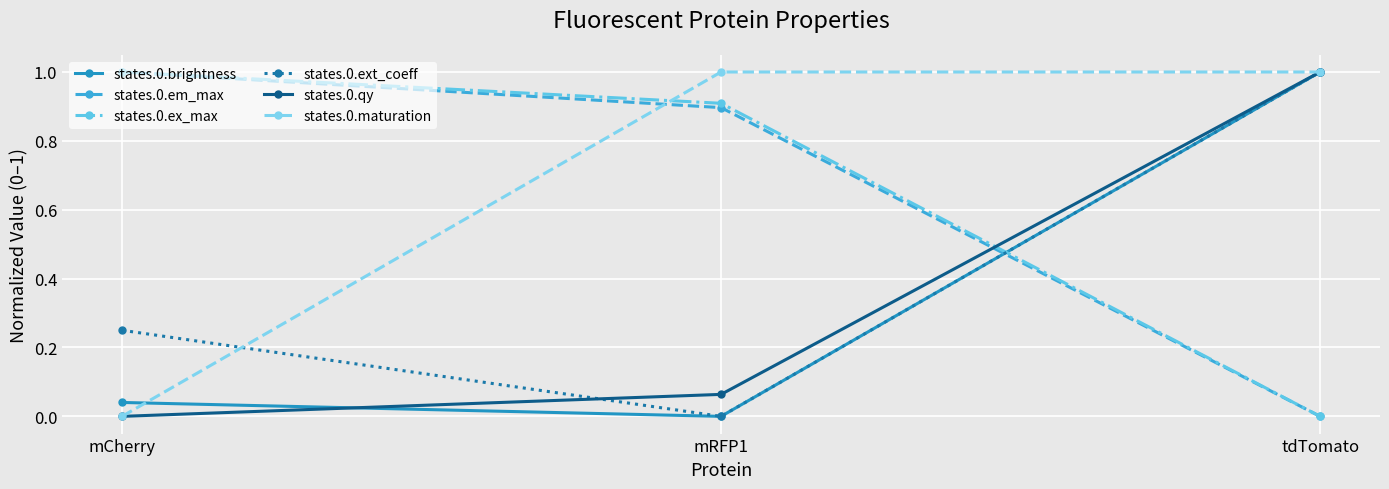

What is the highest value of the states.0.maturation series?

1.0